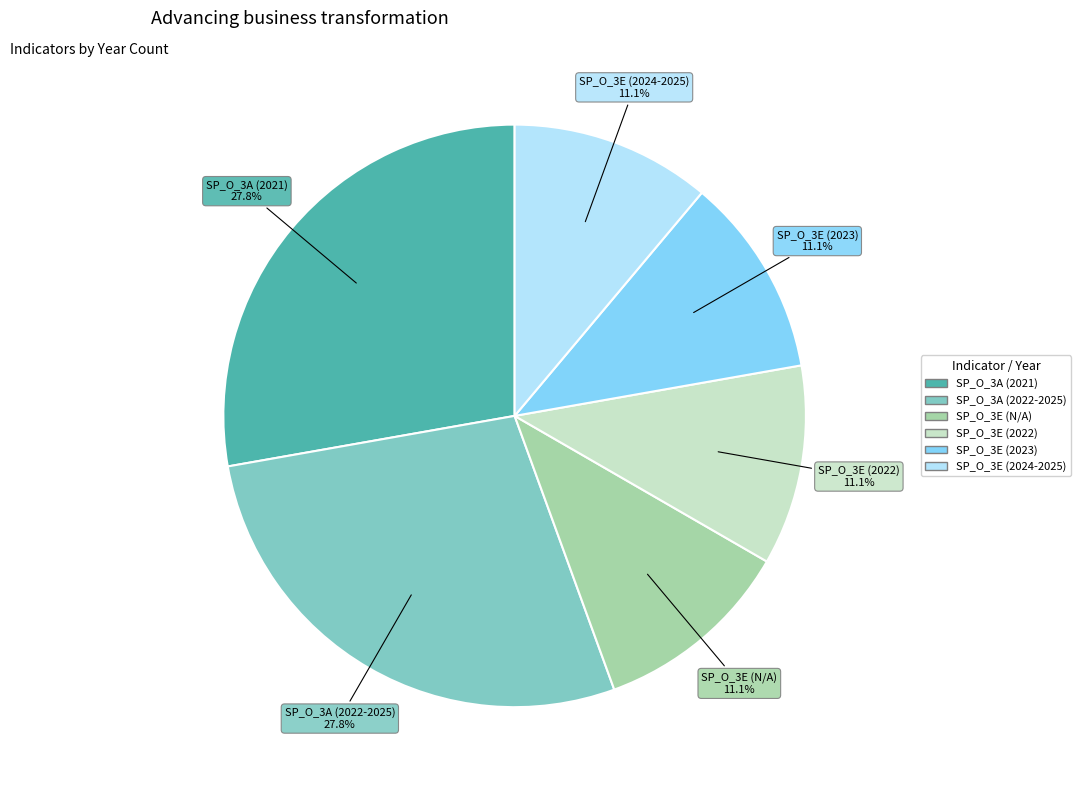

How much of the chart is everything except SP_O_3A (2021)?

72.2%